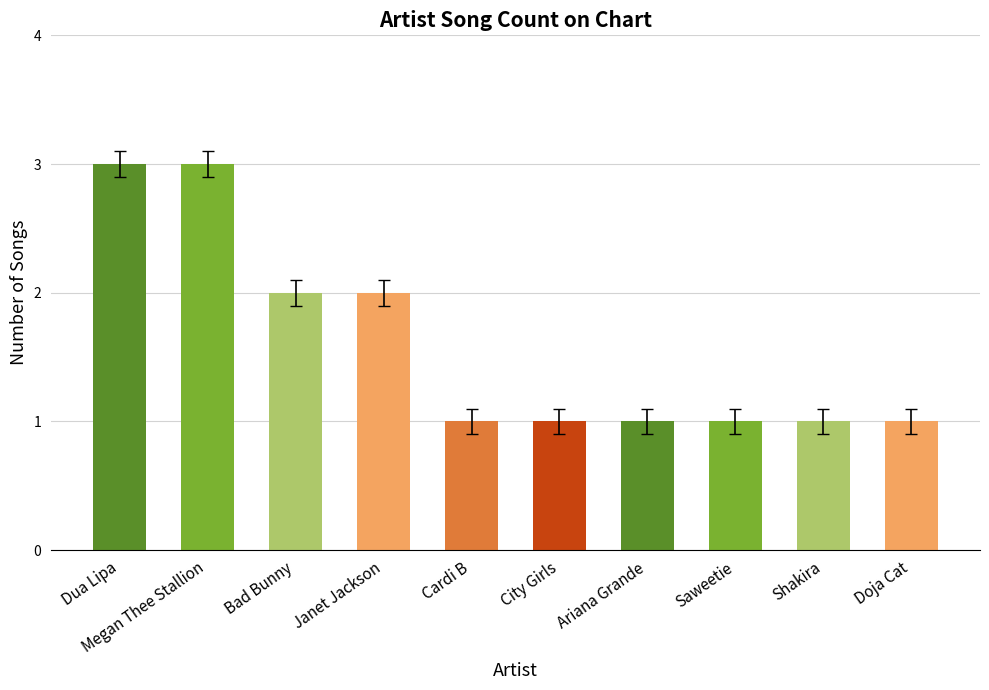

What is the maximum value shown in the chart?

3